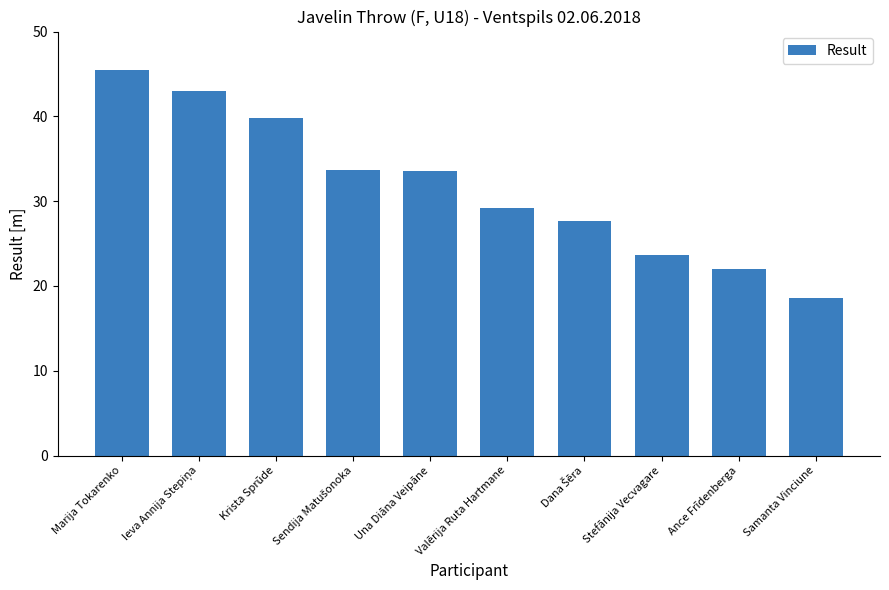

Where does the data first go above 33?

Marija Tokarenko